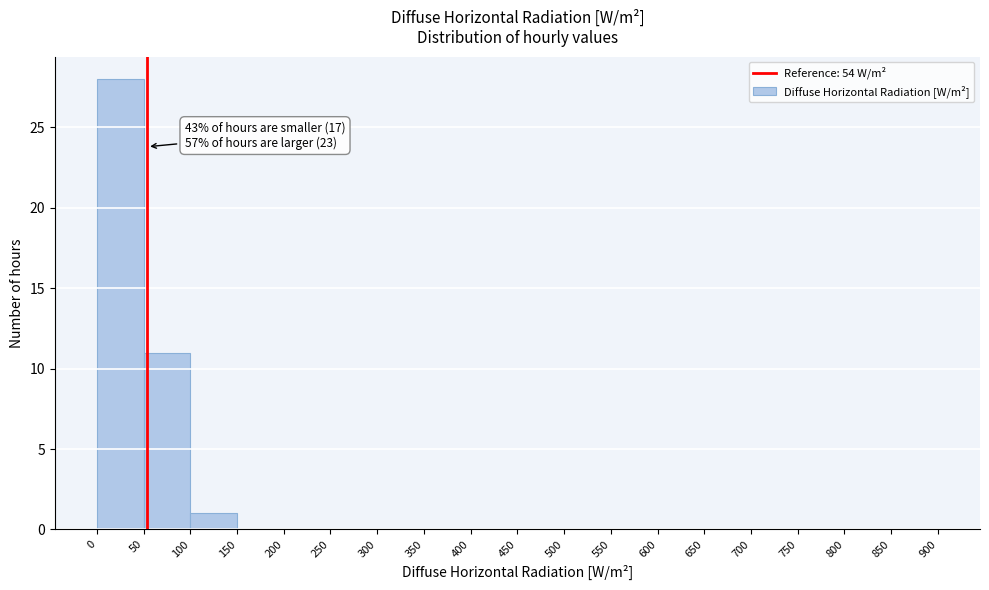

Which range on the x-axis has the tallest bar?

0 to 50